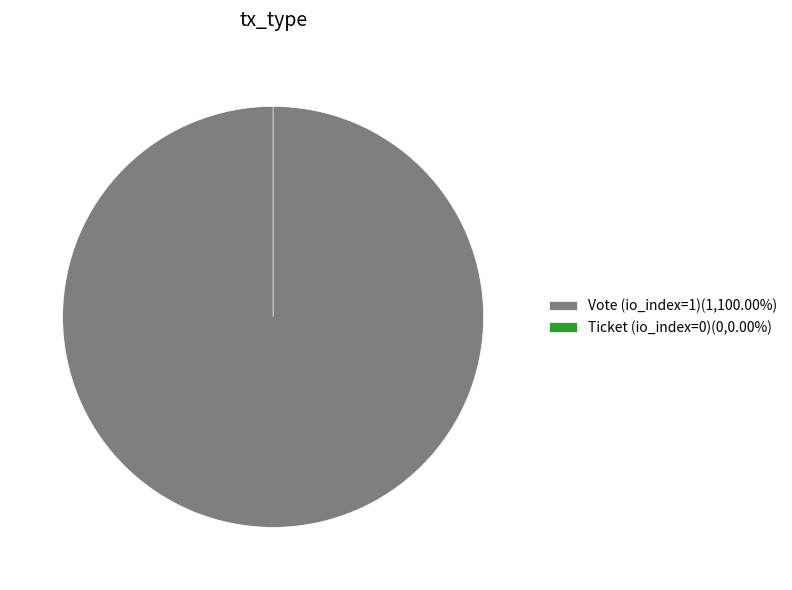

Which category has the biggest portion of the pie?

Vote (io_index=1)